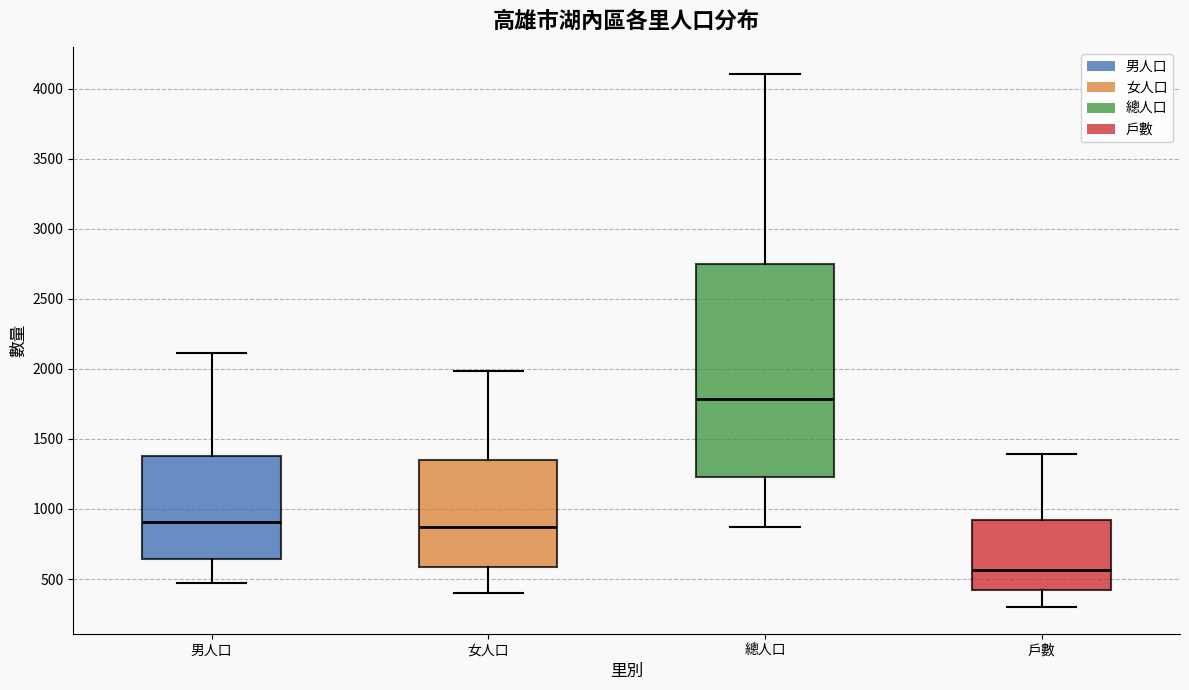

Comparing the boxes themselves (not the whiskers), which one is the tallest?

總人口